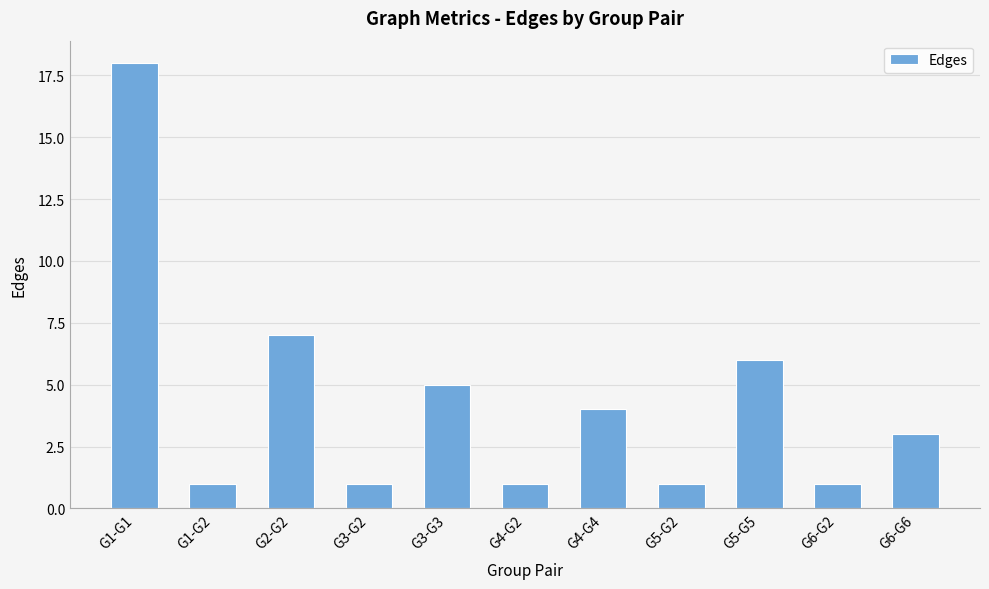

Approximately how many times larger is the value at G3-G2 compared to G6-G2?

1.0